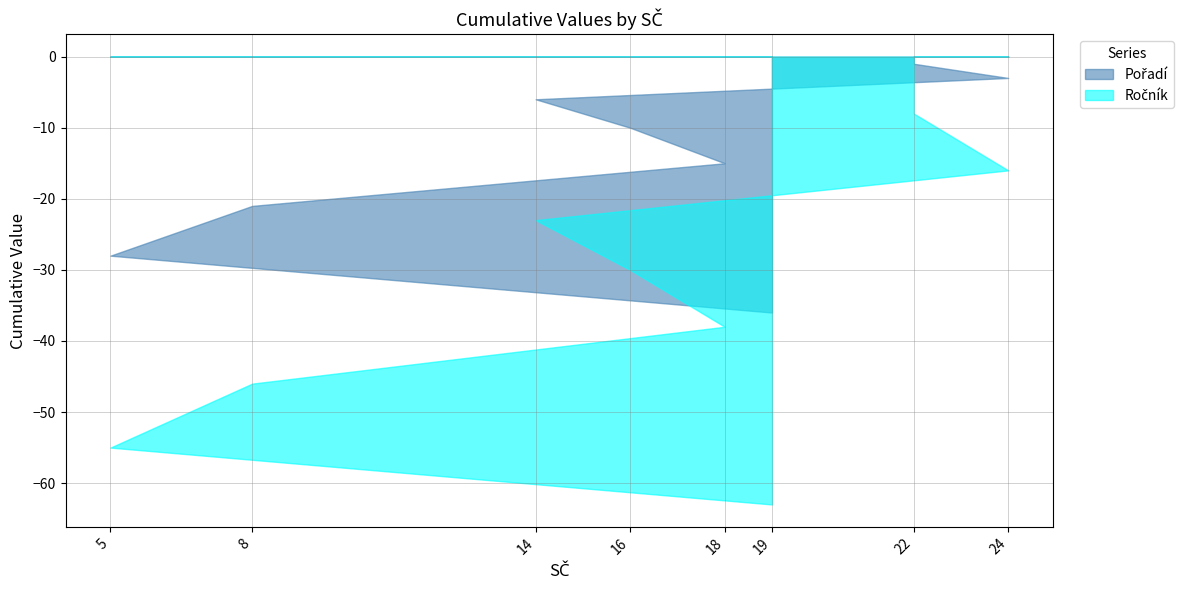

What is the smallest value displayed?

-63